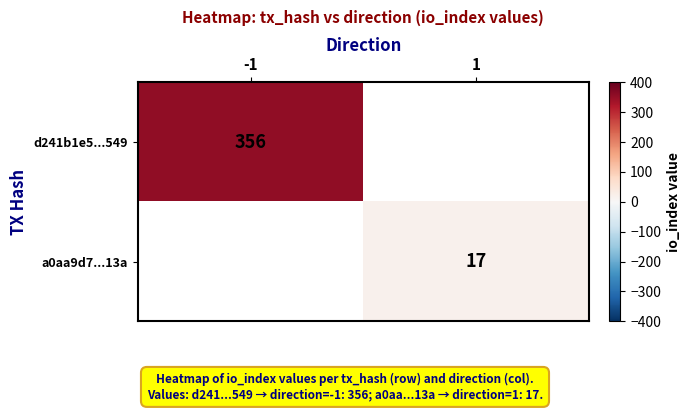

Is it true that d241b1e5...549 equals 583 at -1?

False